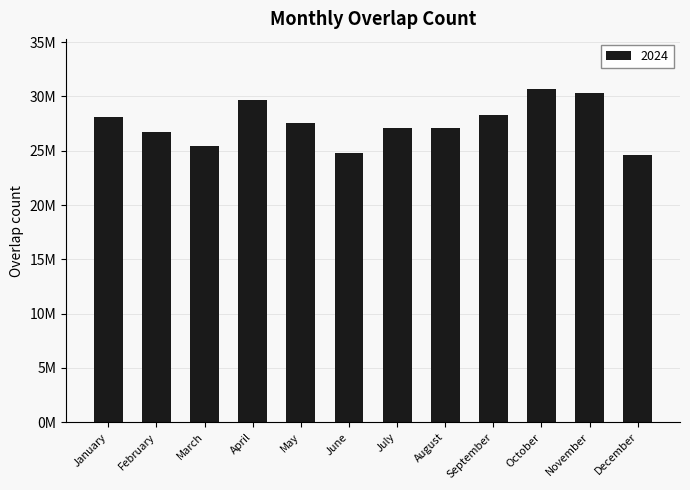

Are the bars horizontal?

No